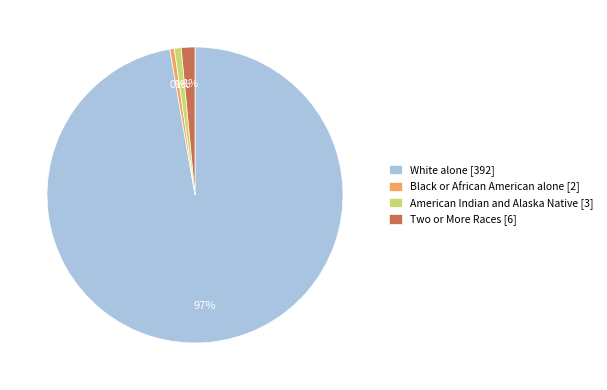

What percentage is the American Indian and Alaska Native [3] slice, to the nearest percent?

1%